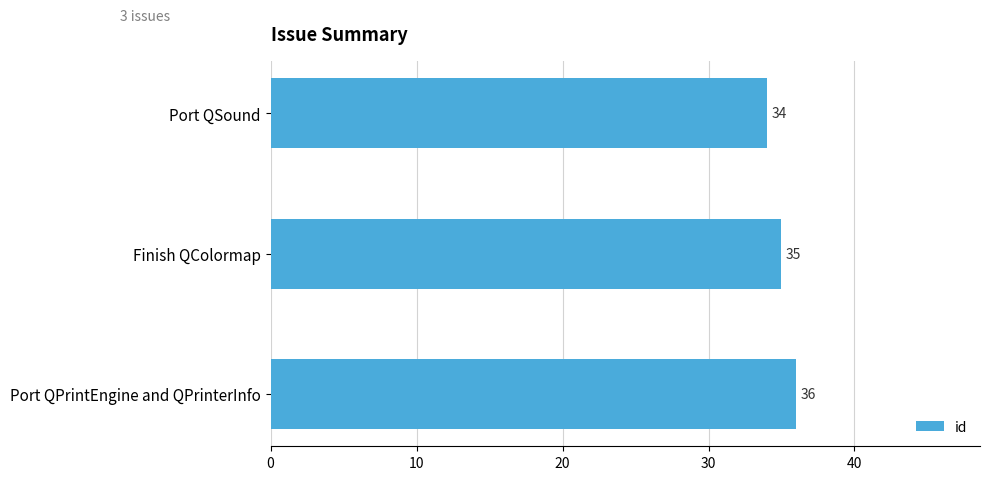

Rank the categories by value from lowest to highest.

Port QSound, Finish QColormap, Port QPrintEngine and QPrinterInfo